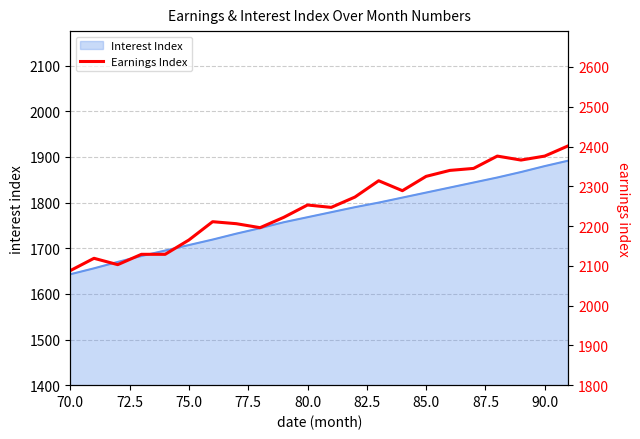

Reading left to right, transcribe all the data shown in this chart.

2088	2119	2103	2129	2129	2165	2211	2206	2196	2222	2253	2247	2273	2314	2289	2325	2340	2345	2376	2366	2376	2402